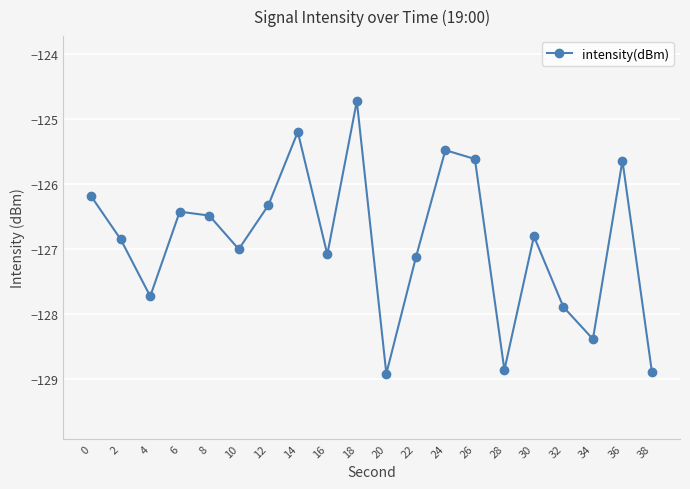

Is it true that the value at 22 is -127.1?

True